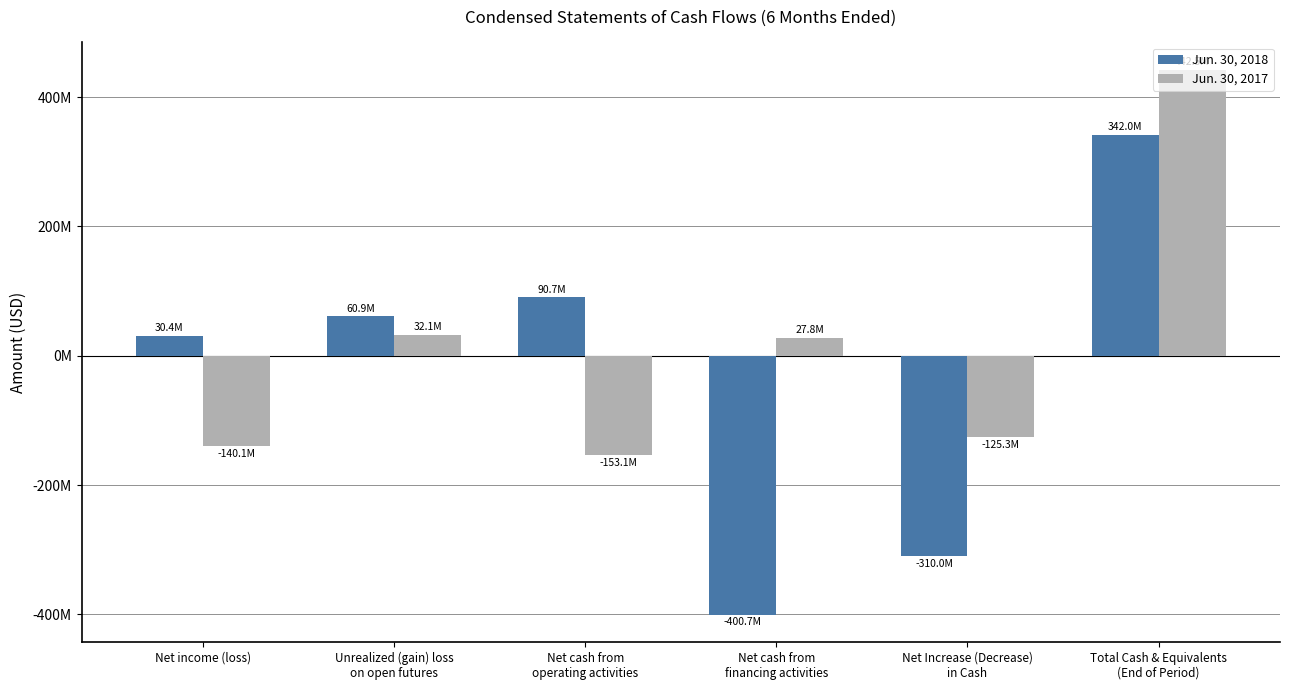

At which category is the sum across all series the highest?

Total Cash & Equivalents
(End of Period)